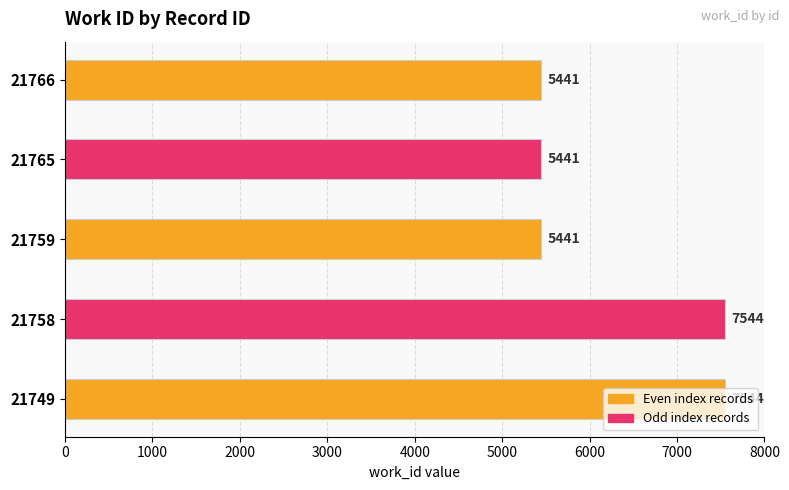

How many data points does each series have?

5